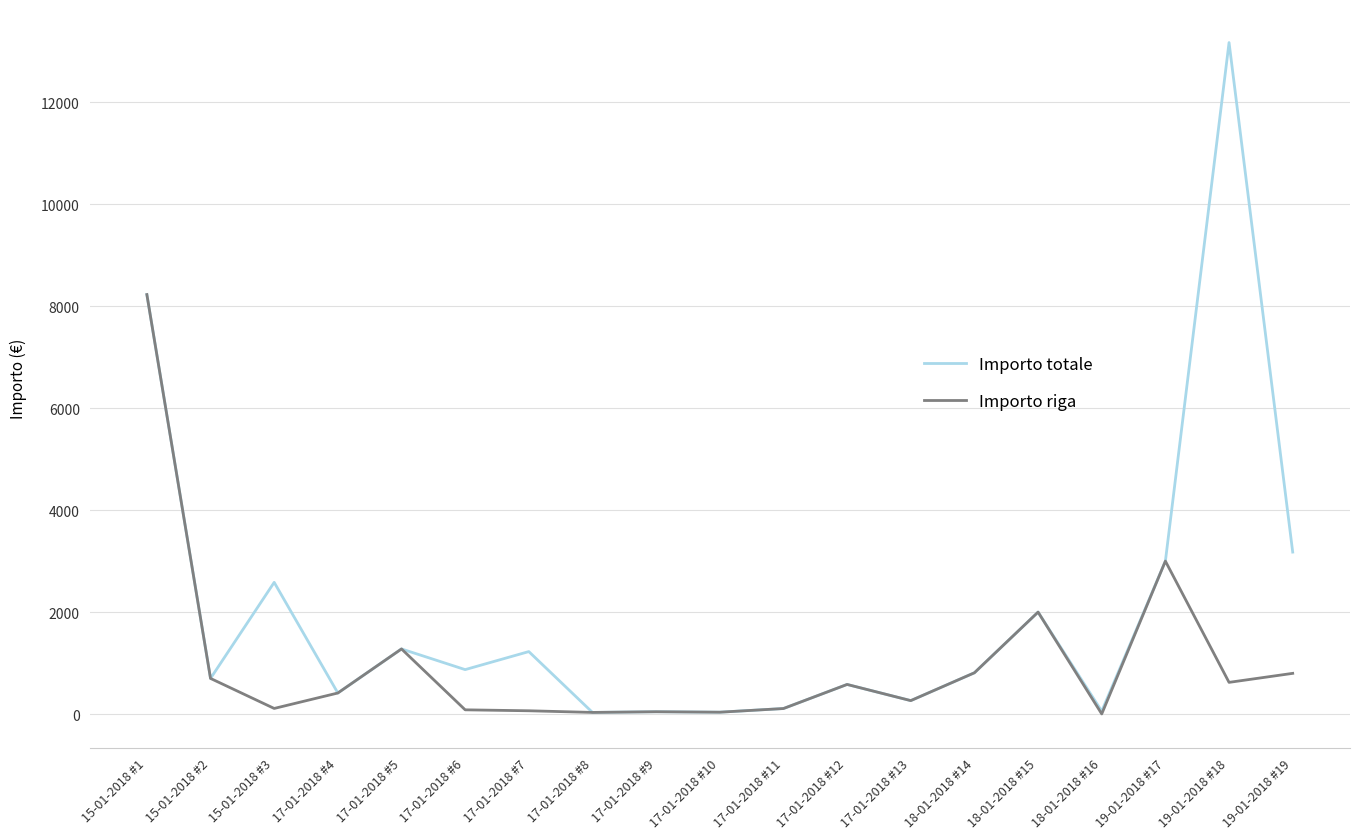

Where is Importo totale nearest to the value 6601?

15-01-2018 #1